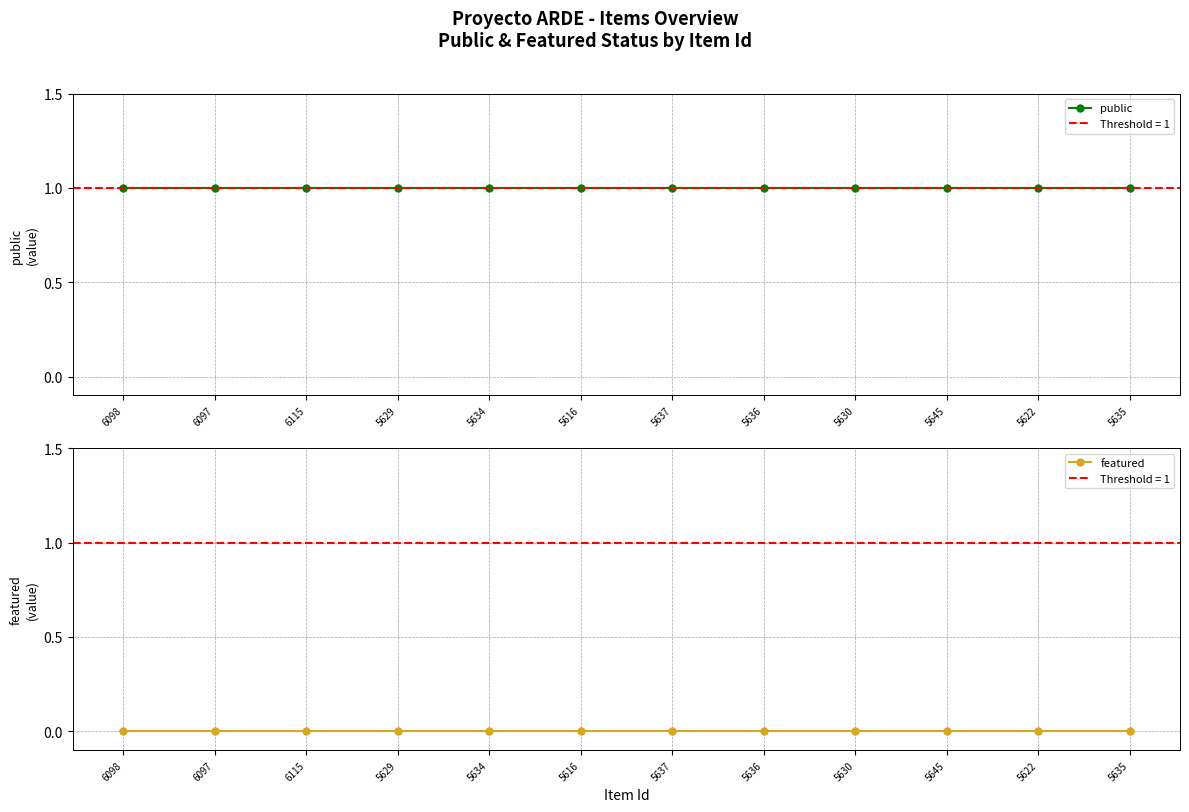

True or false: public and featured intersect in this chart.

False